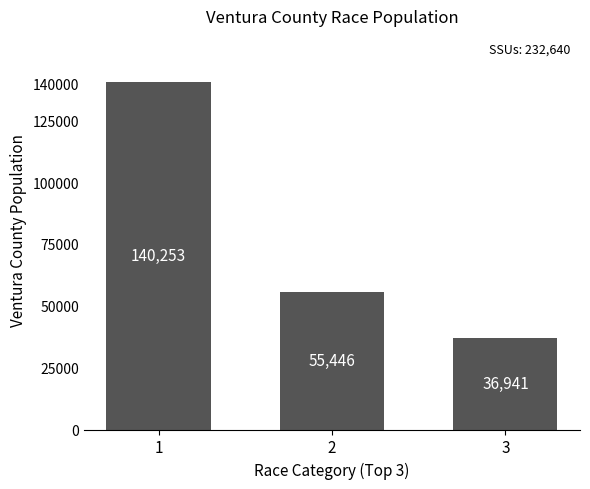

Rank the categories by value from lowest to highest.

3, 2, 1